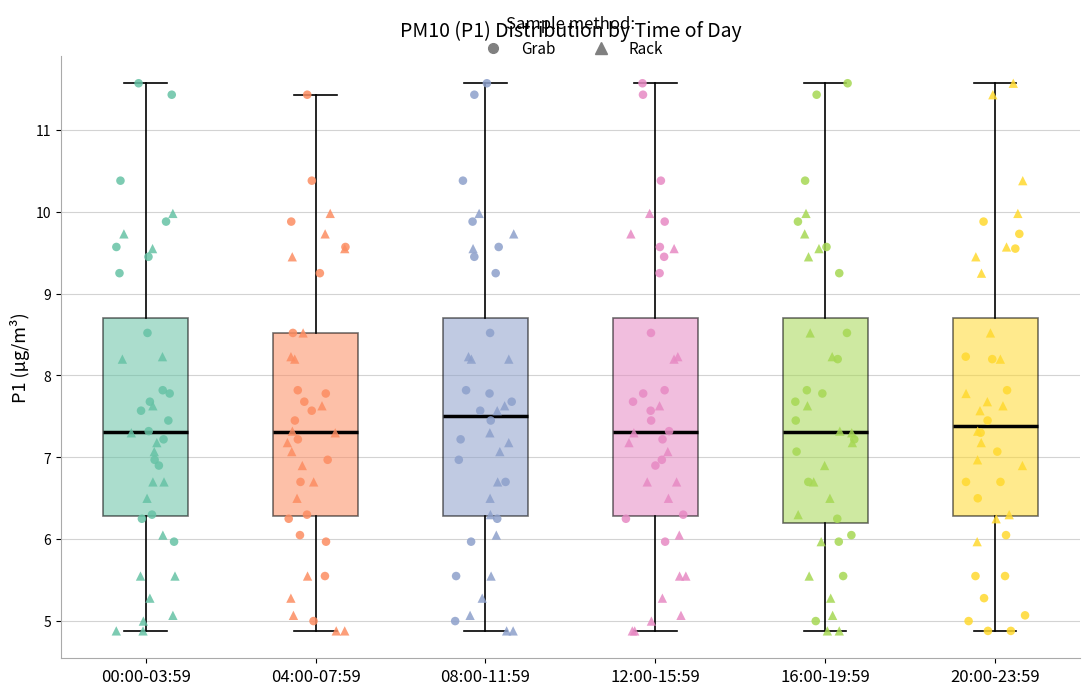

Which box has the highest median line?

08:00-11:59